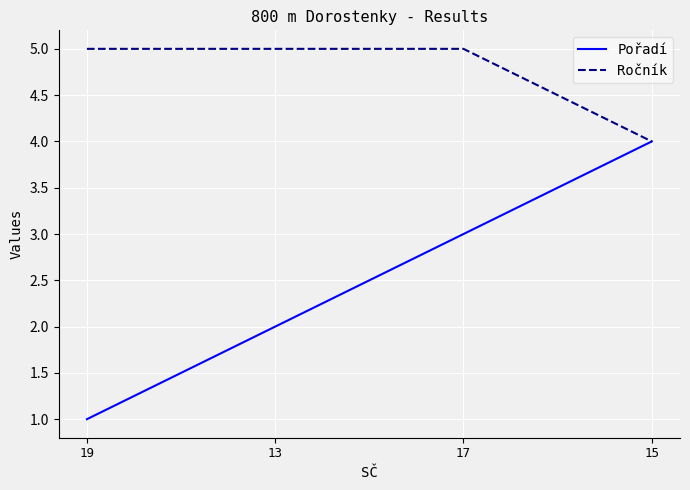

What is the maximum value shown in the chart?

5